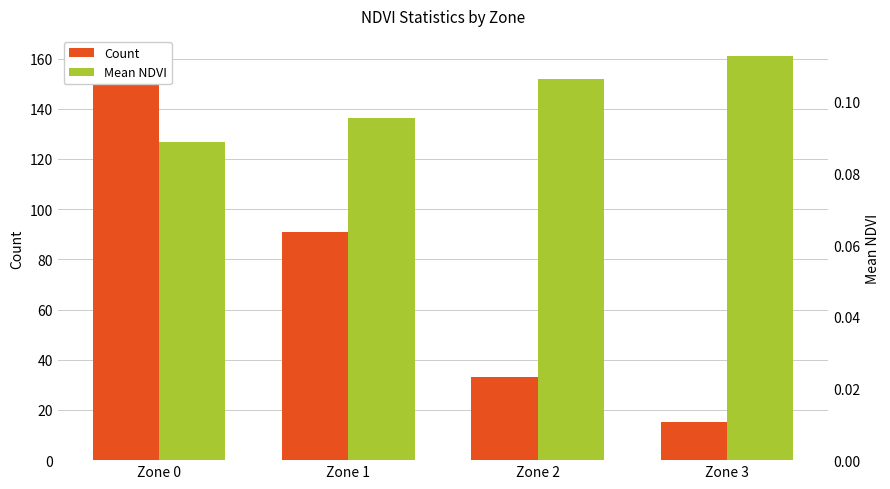

Reading left to right, list all the values displayed in this chart.

Count: Zone 0=161.0	Zone 1=91.0	Zone 2=33.0	Zone 3=15.0
Mean NDVI: Zone 0=0.1	Zone 1=0.1	Zone 2=0.1	Zone 3=0.1